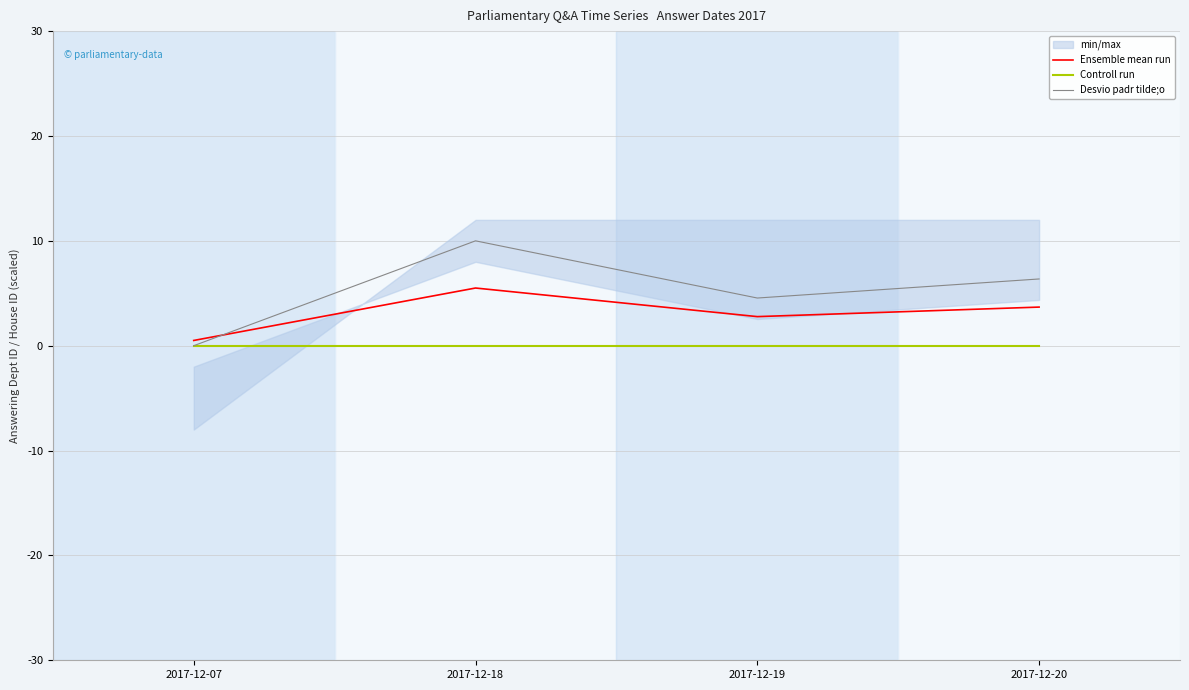

What is the total value across all series at 2017-12-20?

10.0